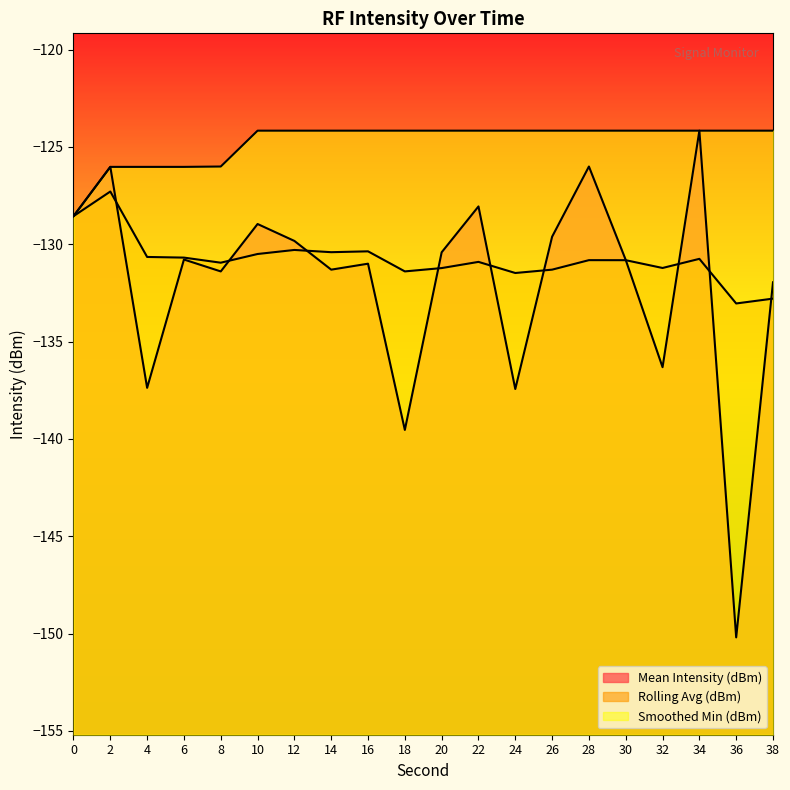

The Rolling Avg (dBm) series shows -131.4 at 18. True or false?

True